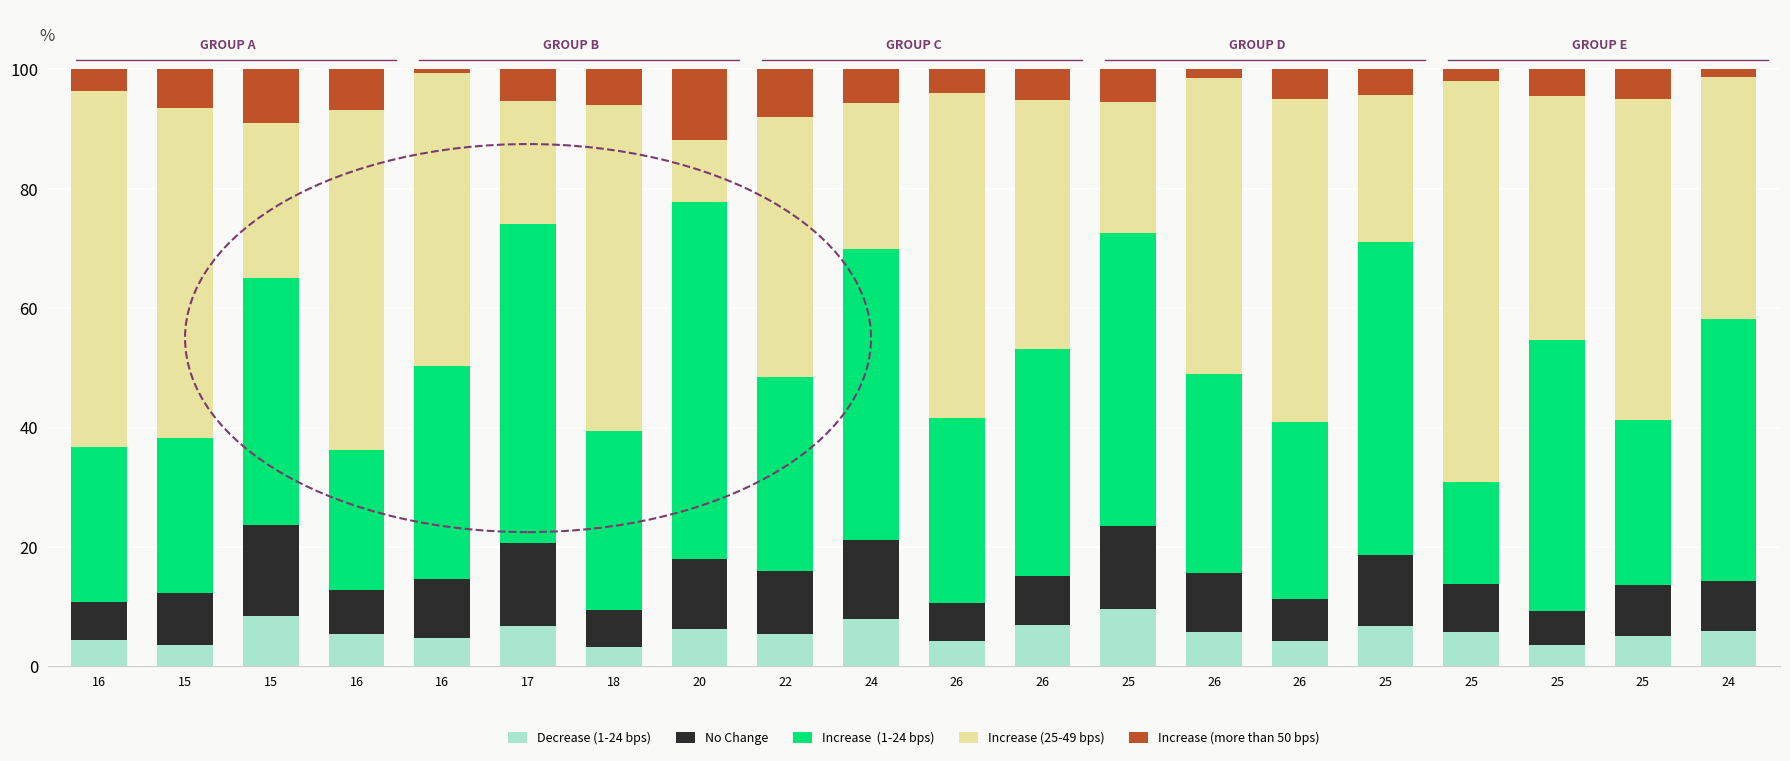

How many distinct data groups are displayed?

5